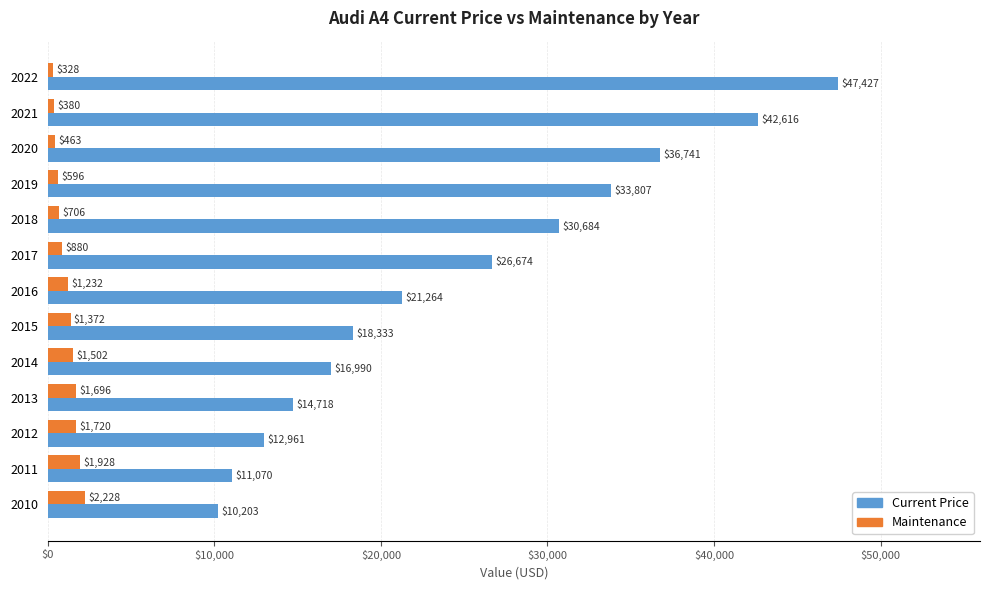

What is the difference between the maximum and minimum values in the Current Price series?

37224